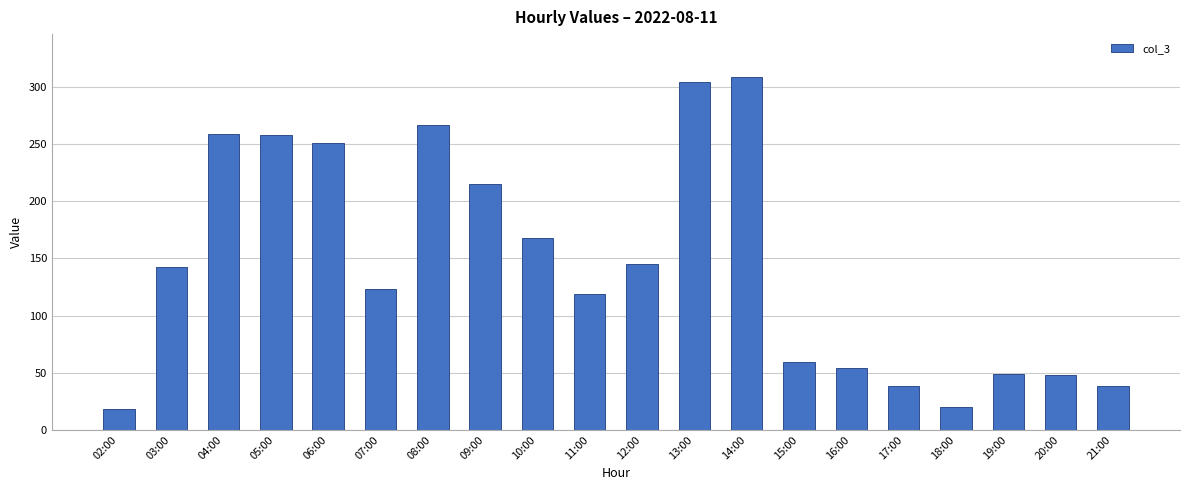

True or false: the data shows 54 at 21:00.

False